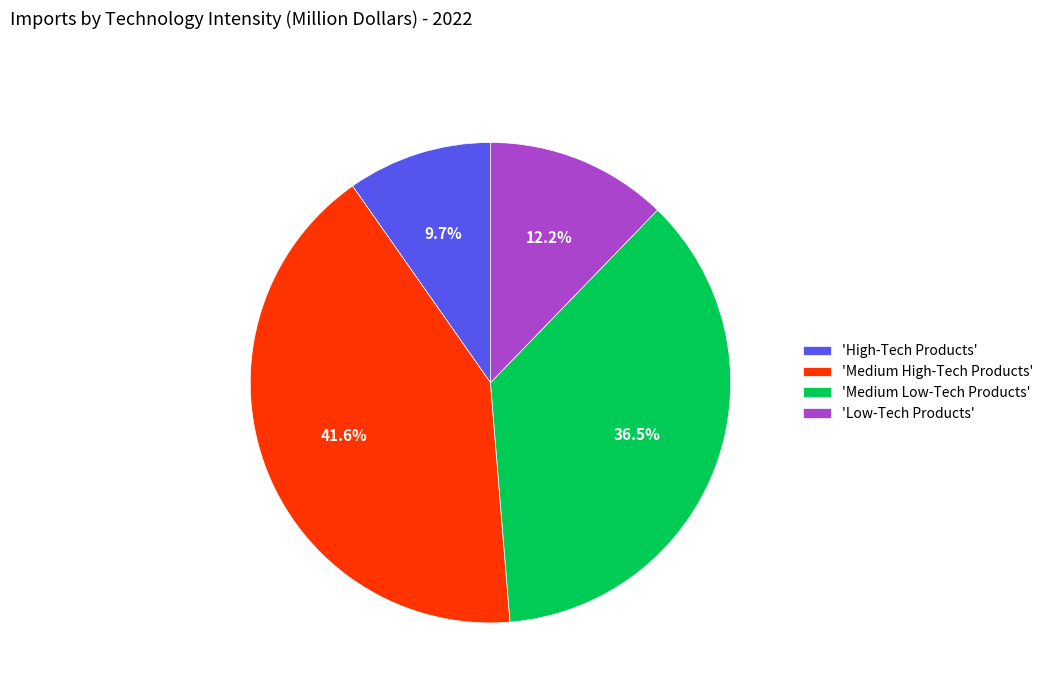

To the nearest percent, what is the difference between the largest and smallest slice percentages?

32%